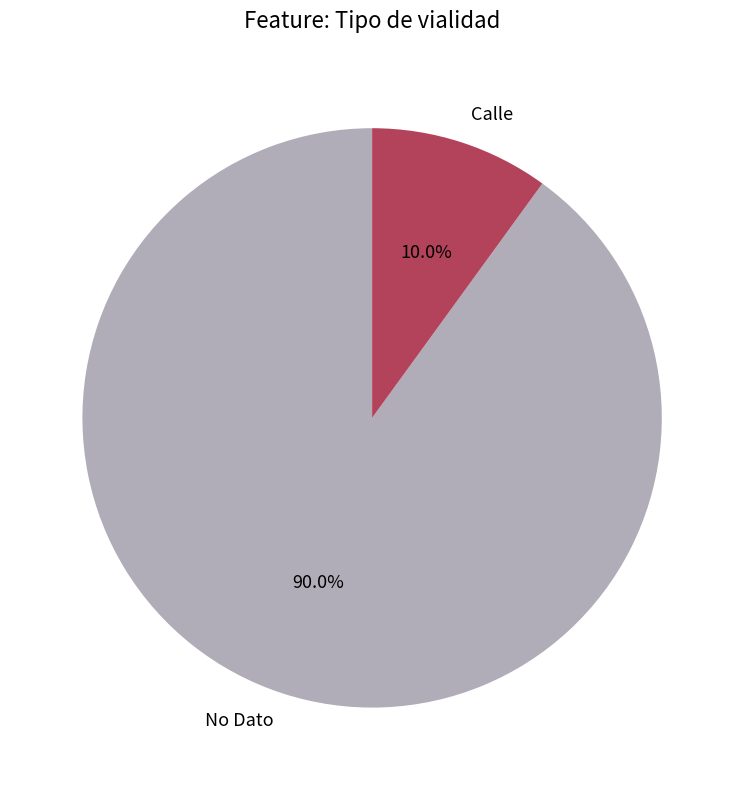

What portion of the pie excludes No Dato?

10.0%